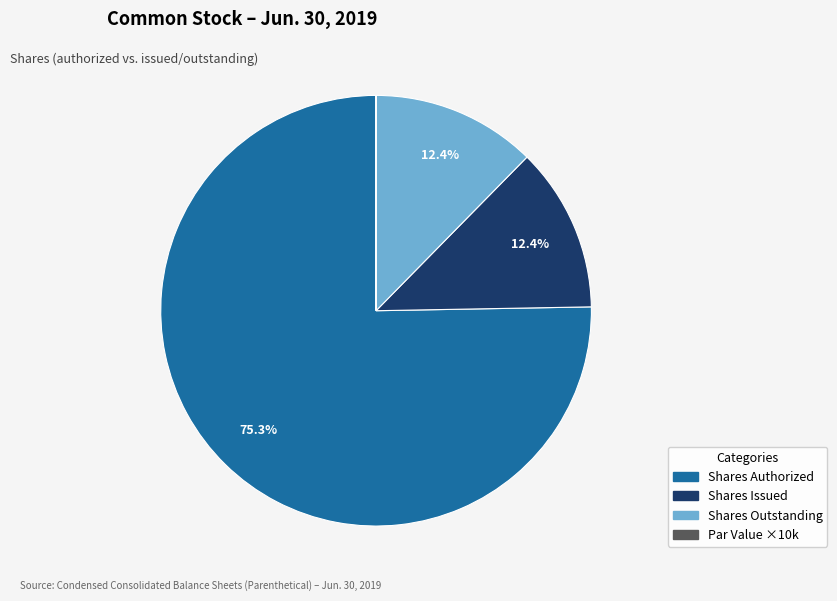

Is there a majority slice in this chart?

Yes